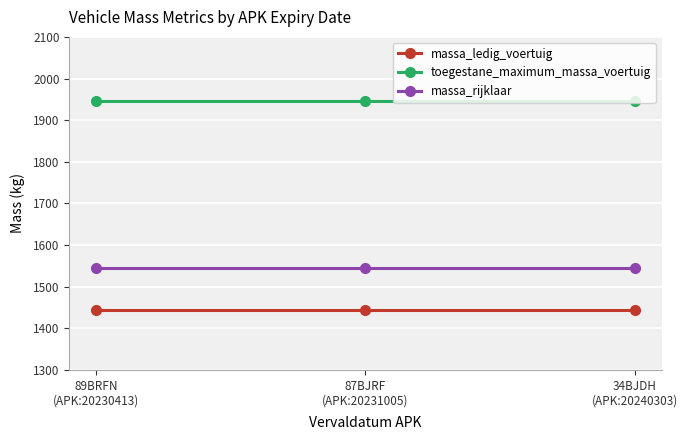

Does the chart display data point markers on the line(s)?

Yes